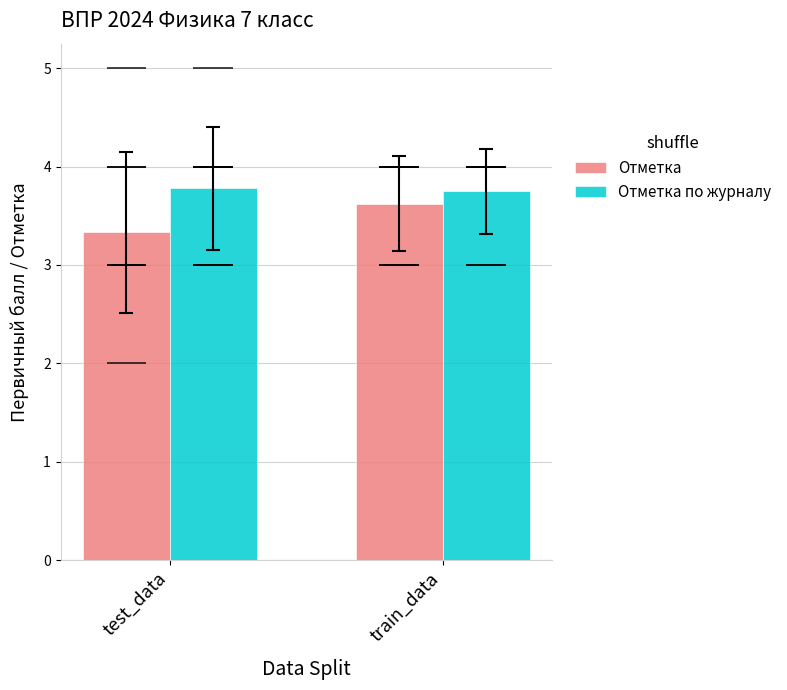

Reading left to right, list all the values displayed in this chart.

Отметка: test_data=3.3	train_data=3.6
Отметка по журналу: test_data=3.8	train_data=3.8